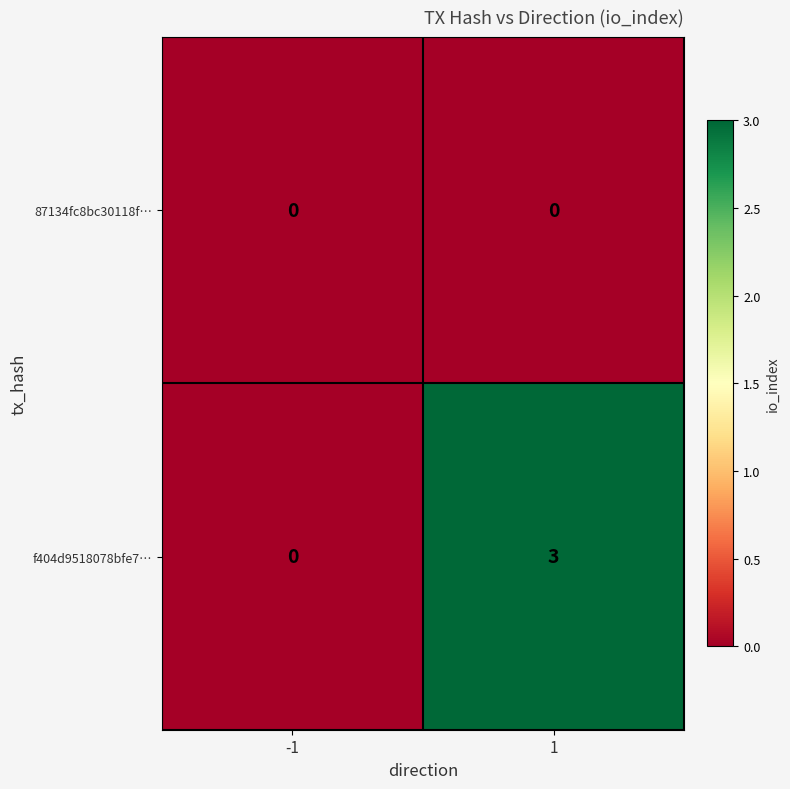

Which series changed the most between -1 and 1?

f404d9518078bfe7…